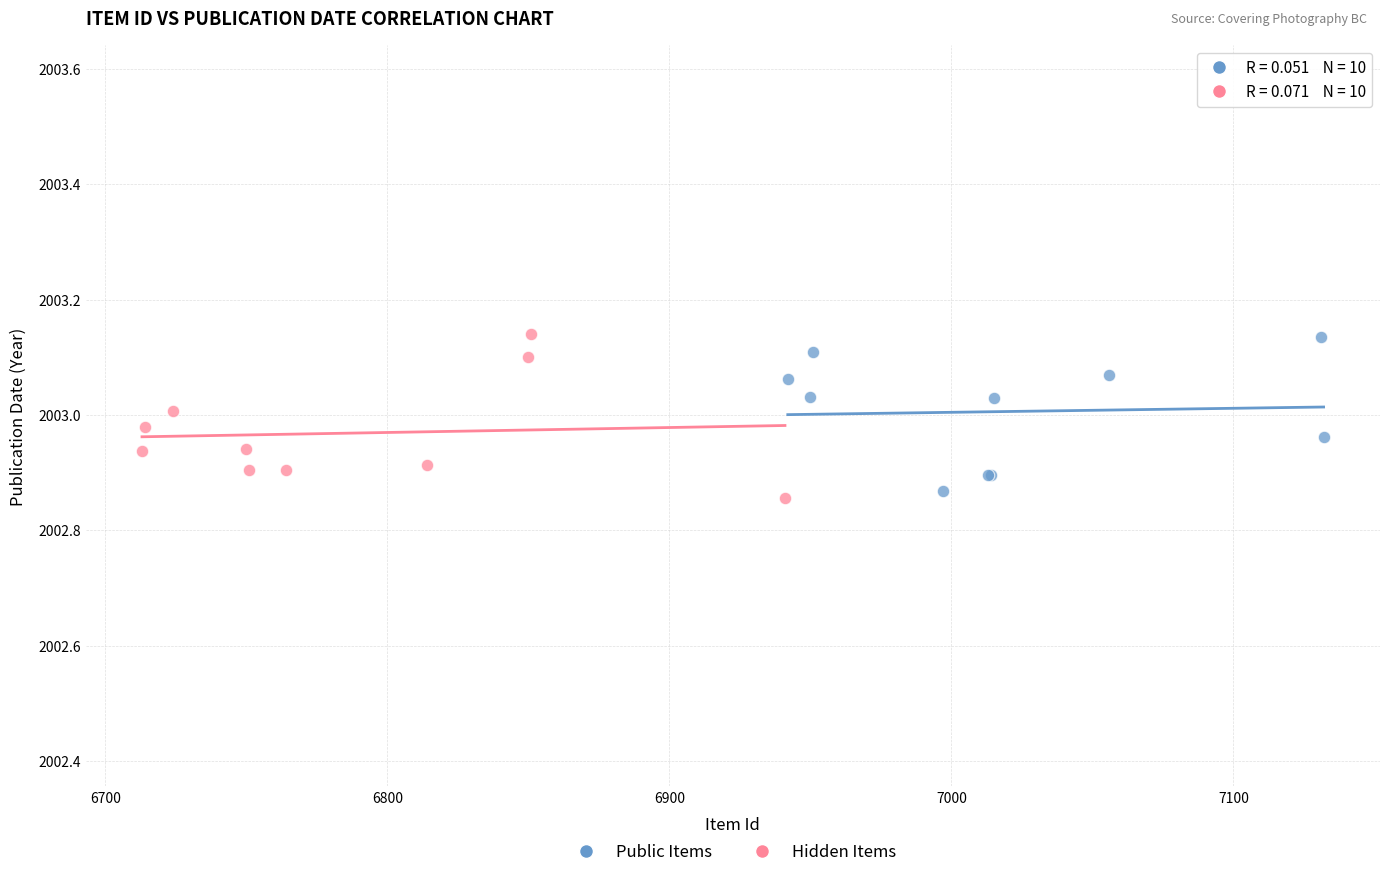

Which series contains the lowest Y value?

Hidden Items